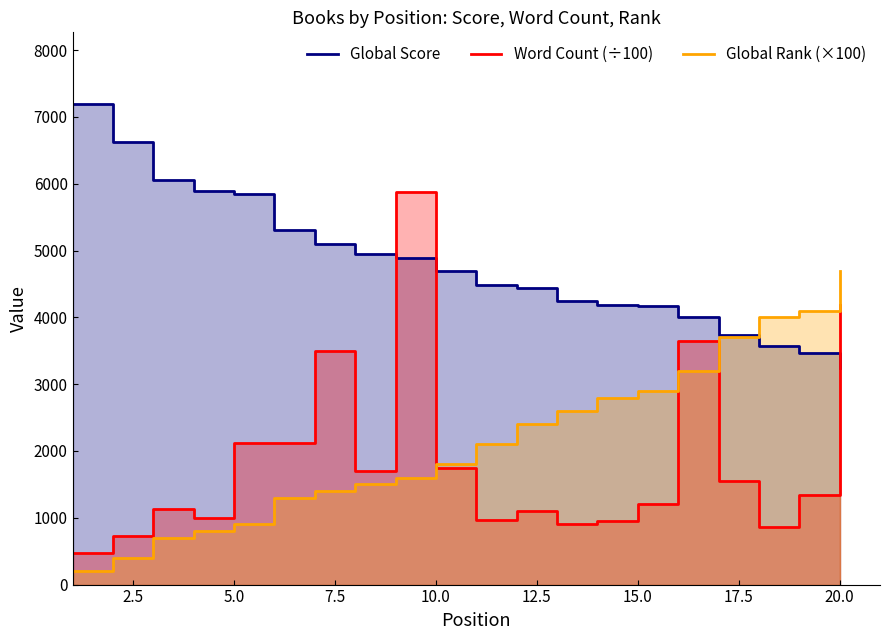

How many data points in Global Rank (×100) are above 2100?

9